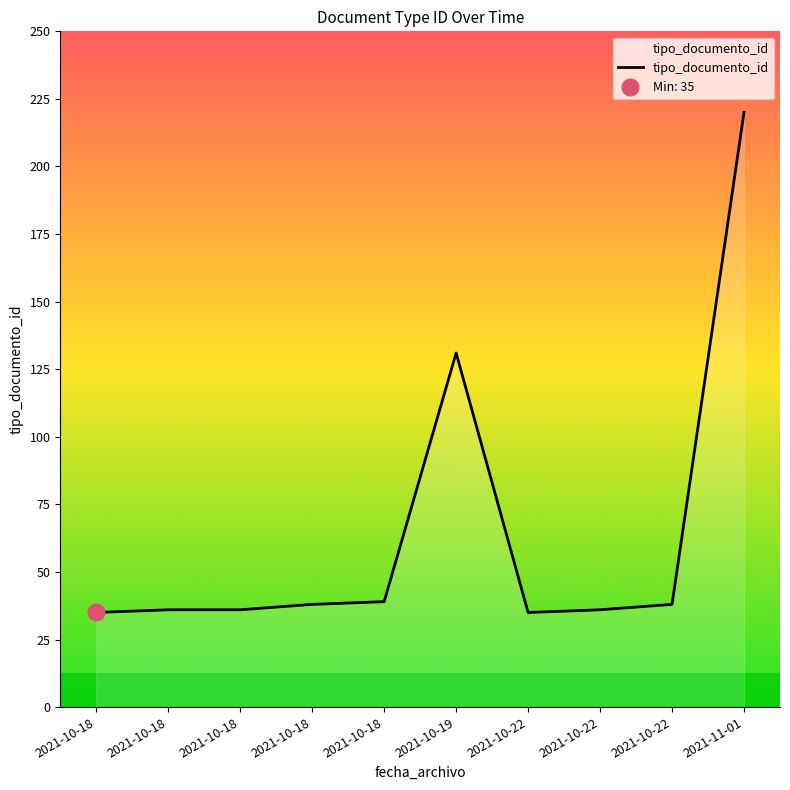

Rank the categories by value from lowest to highest.

2021-10-18, 2021-10-22, 2021-10-18, 2021-10-18, 2021-10-22, 2021-10-18, 2021-10-22, 2021-10-18, 2021-10-19, 2021-11-01